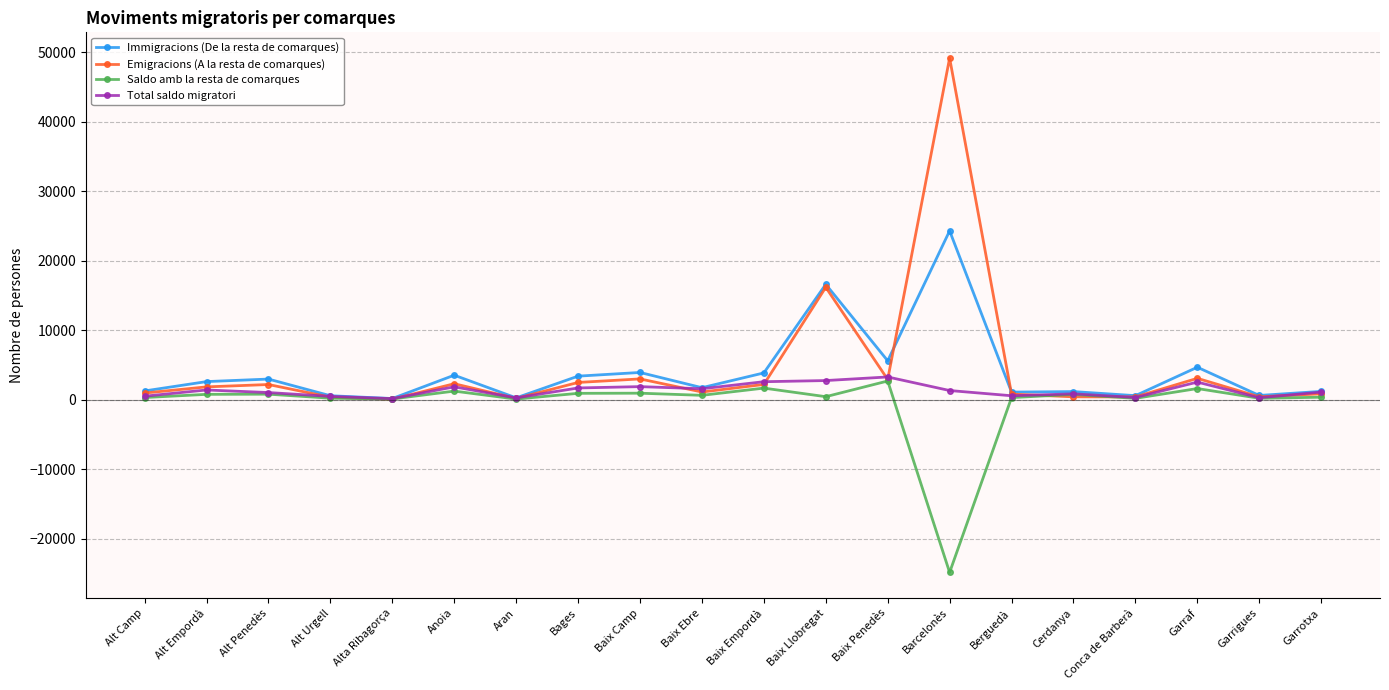

The value of Emigracions (A la resta de comarques) at Barcelonès is 22909. True or false?

False